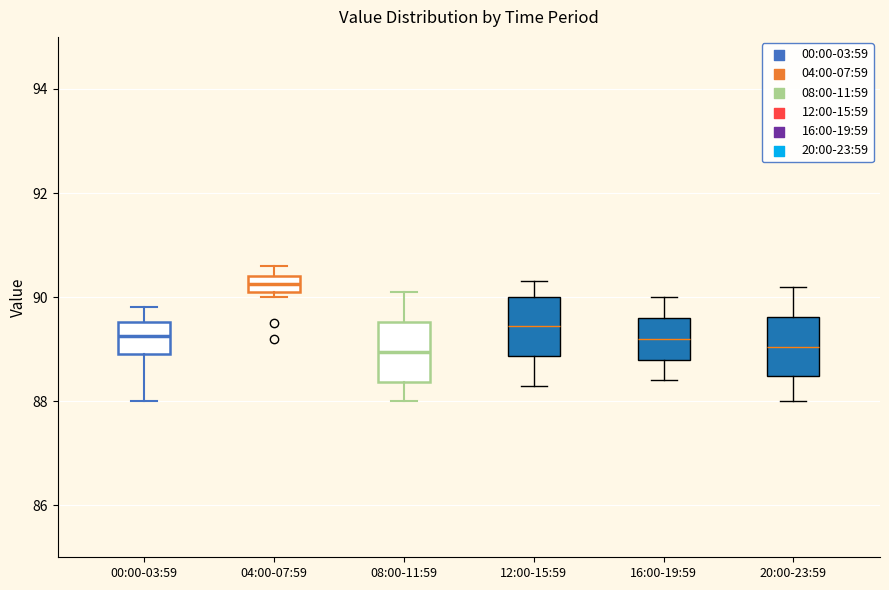

Which box has the highest median line?

04:00-07:59